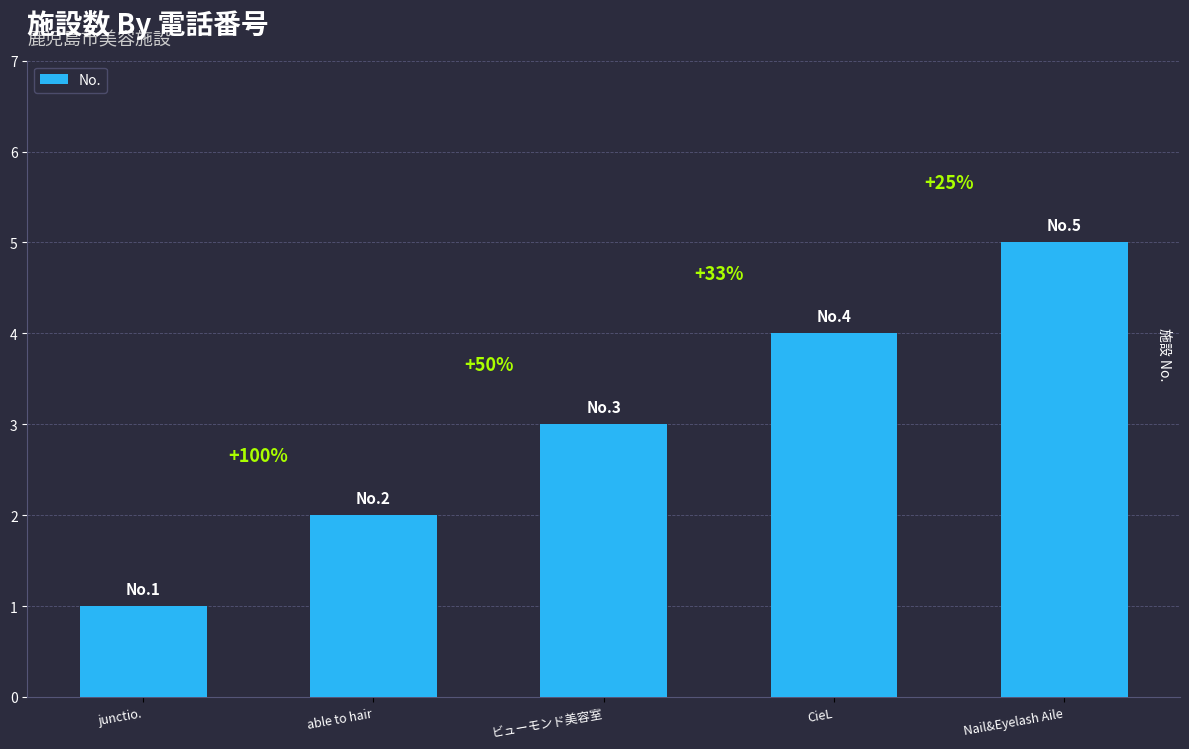

At which category does the chart reach its peak across all series?

Nail&Eyelash Aile